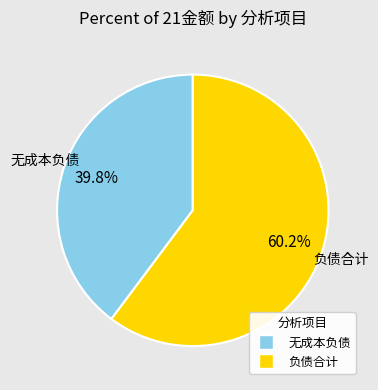

Is there a majority slice in this chart?

Yes